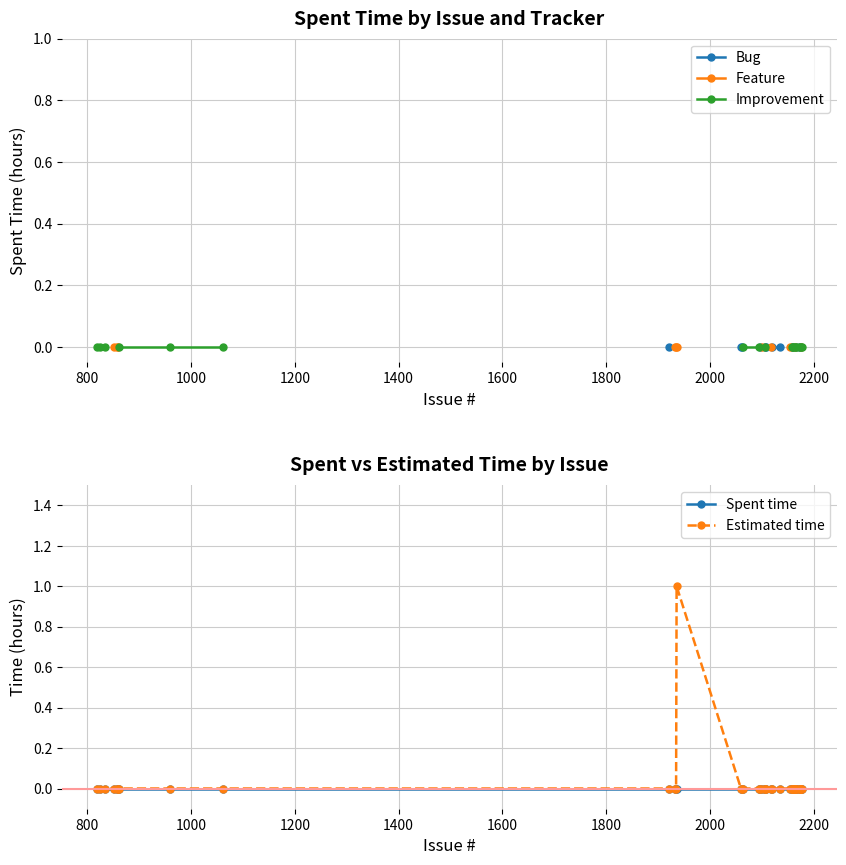

The Improvement series shows nan at 23. True or false?

False